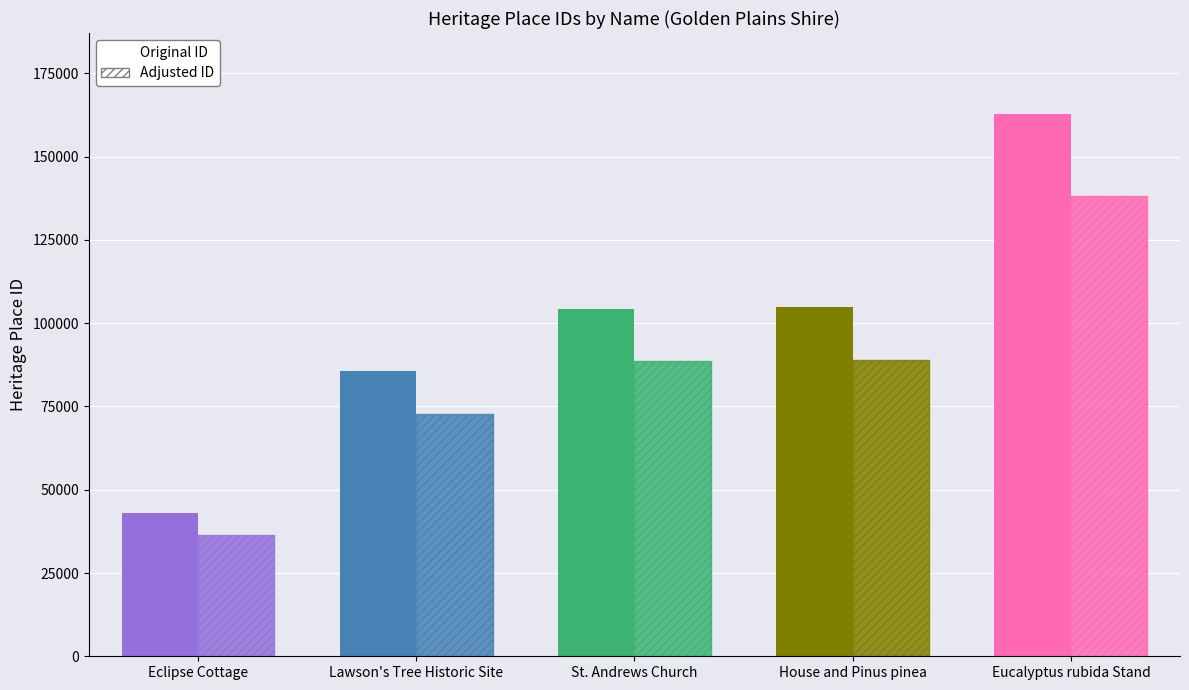

True or false: Original ID has a value of 120099 at Lawson's Tree Historic Site.

False